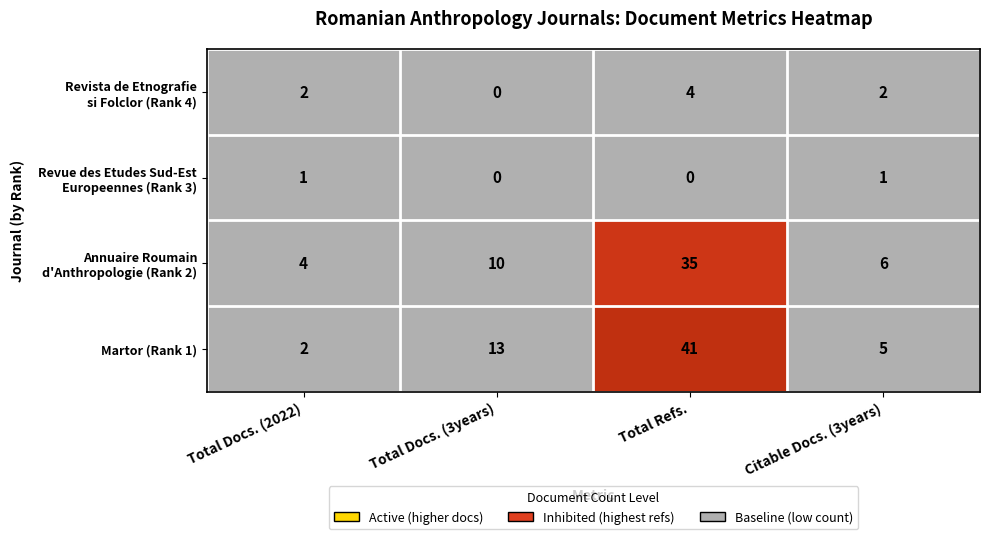

What is the difference between the highest and lowest values at Citable Docs. (3years)?

5